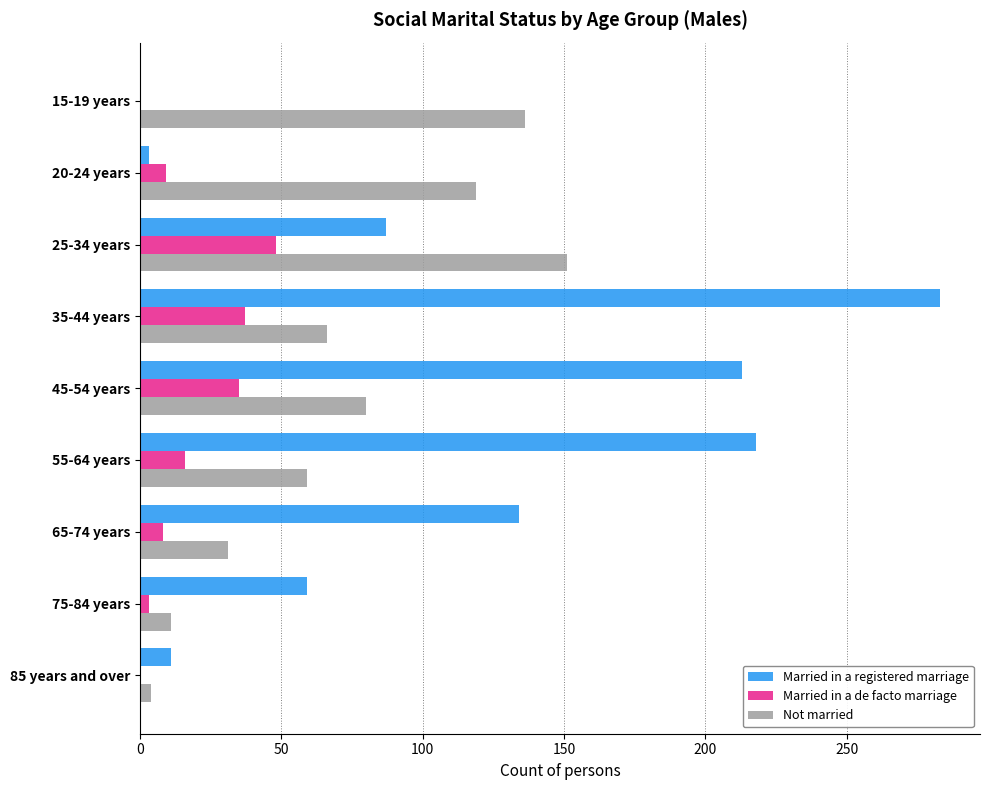

At which label is Married in a registered marriage closest to 141?

65-74 years